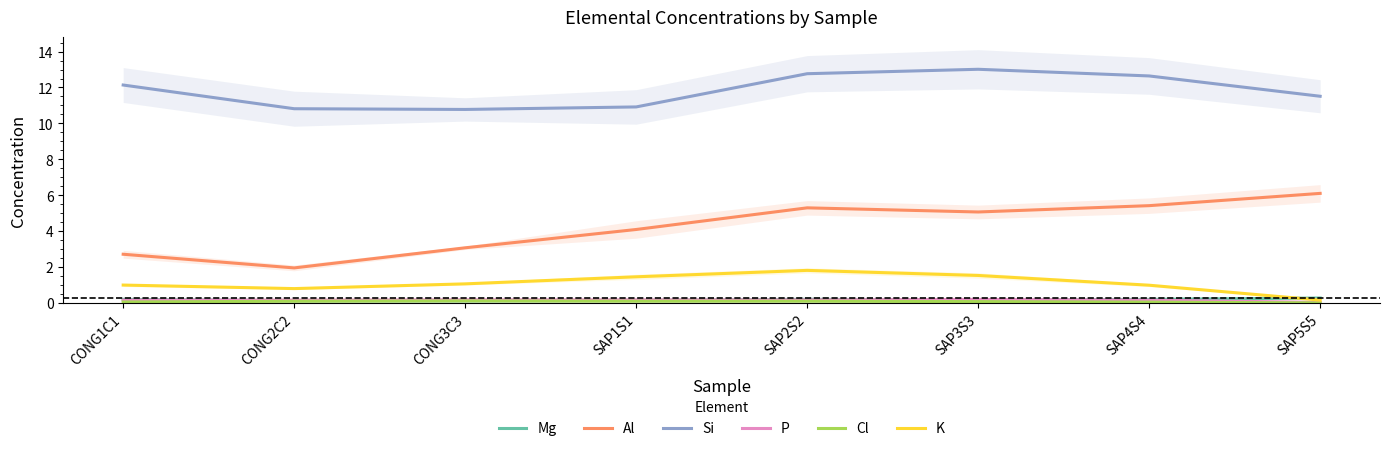

The K series shows 1.4 at CONG2C2. True or false?

False